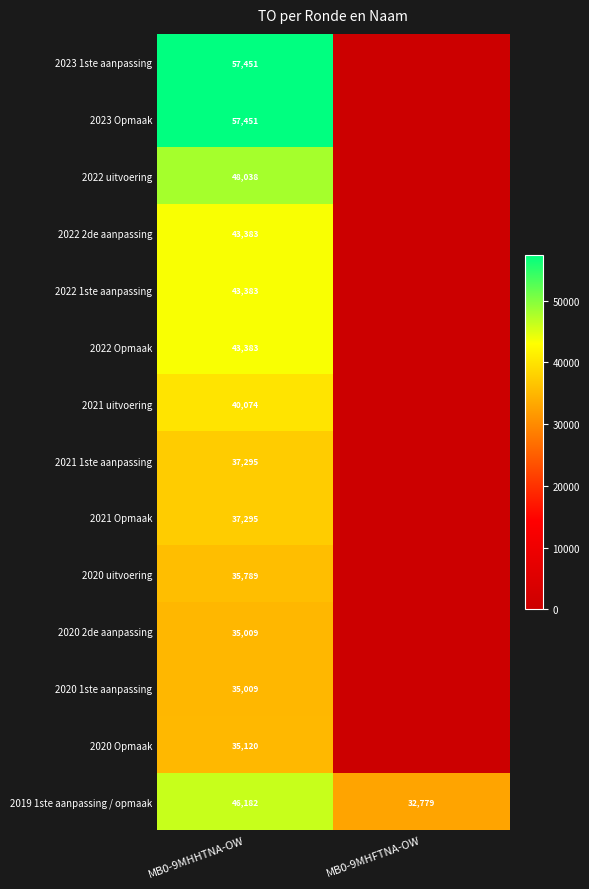

The 2020 1ste aanpassing series shows 48967 at MB0-9MHHTNA-OW. True or false?

False